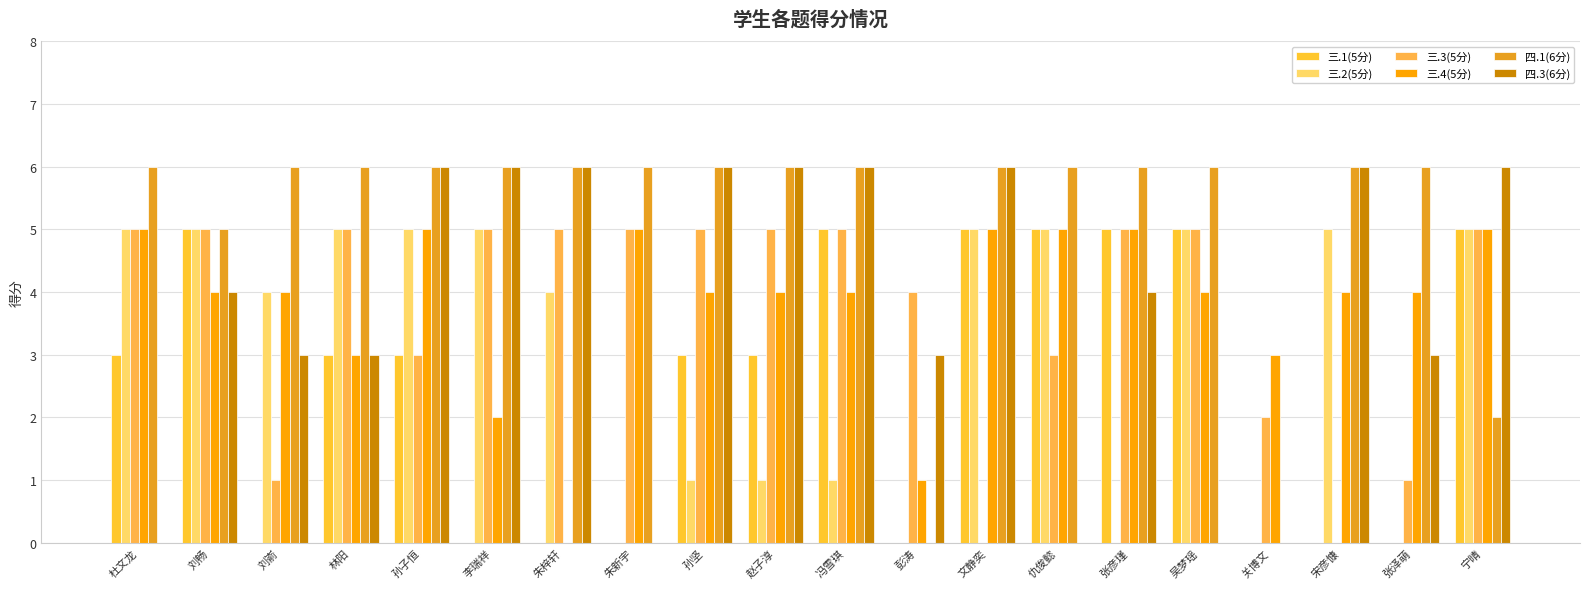

Which series has the largest total across all categories?

四.1(6分)